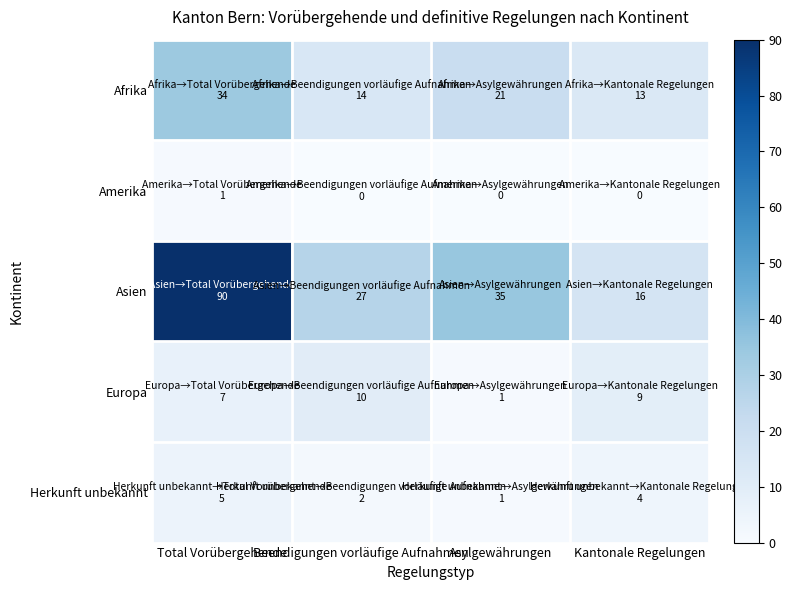

List the series in order of their peak value, lowest first.

Amerika, Herkunft unbekannt, Europa, Afrika, Asien